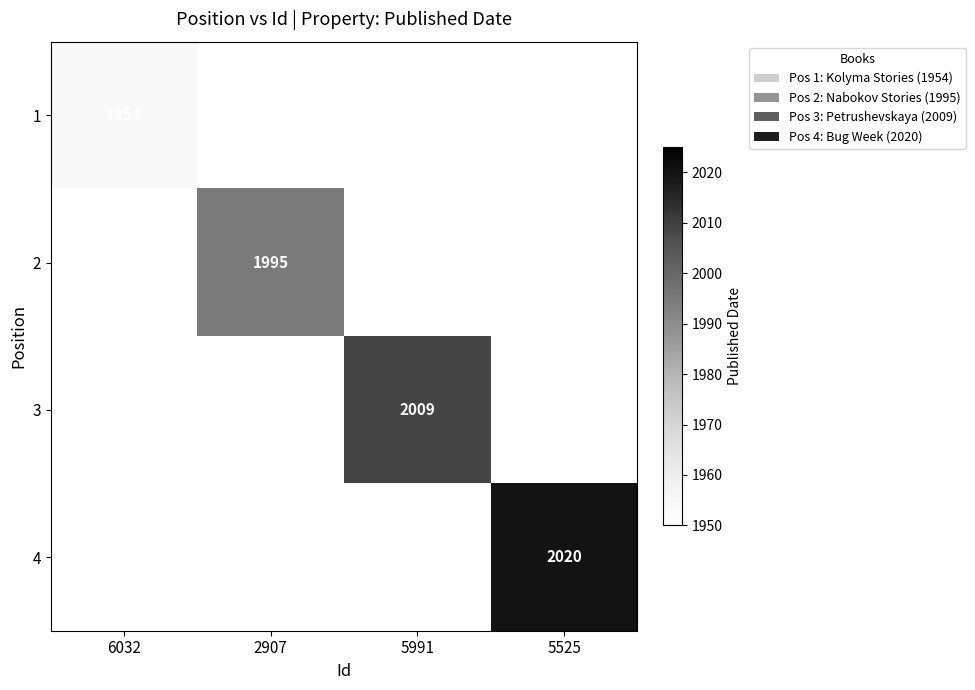

What is the minimum value shown in the chart?

1954.0